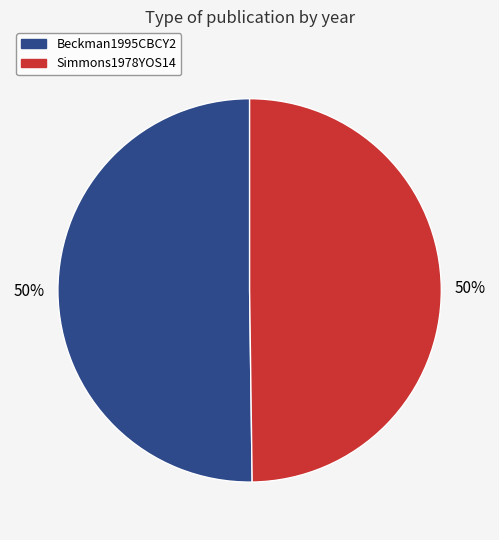

Combined, do Beckman1995CBCY2 and Simmons1978YOS14 account for over 50%?

Yes